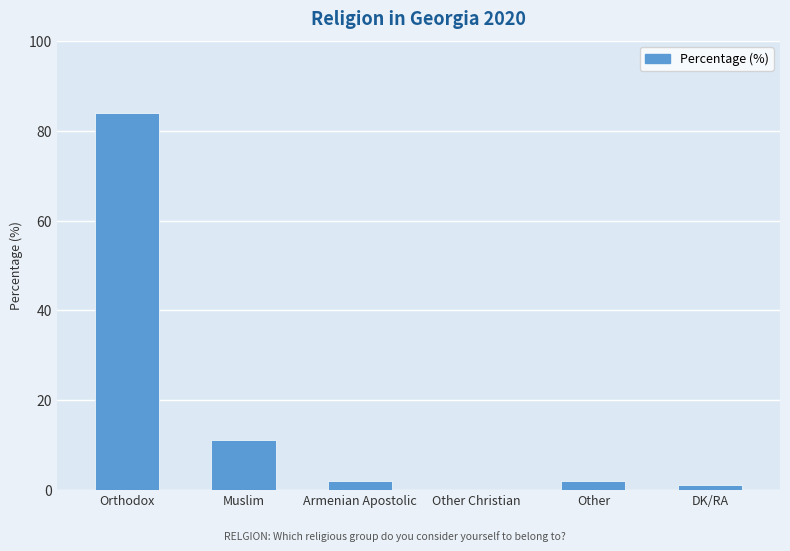

True or false: the data shows 18 at Muslim.

False